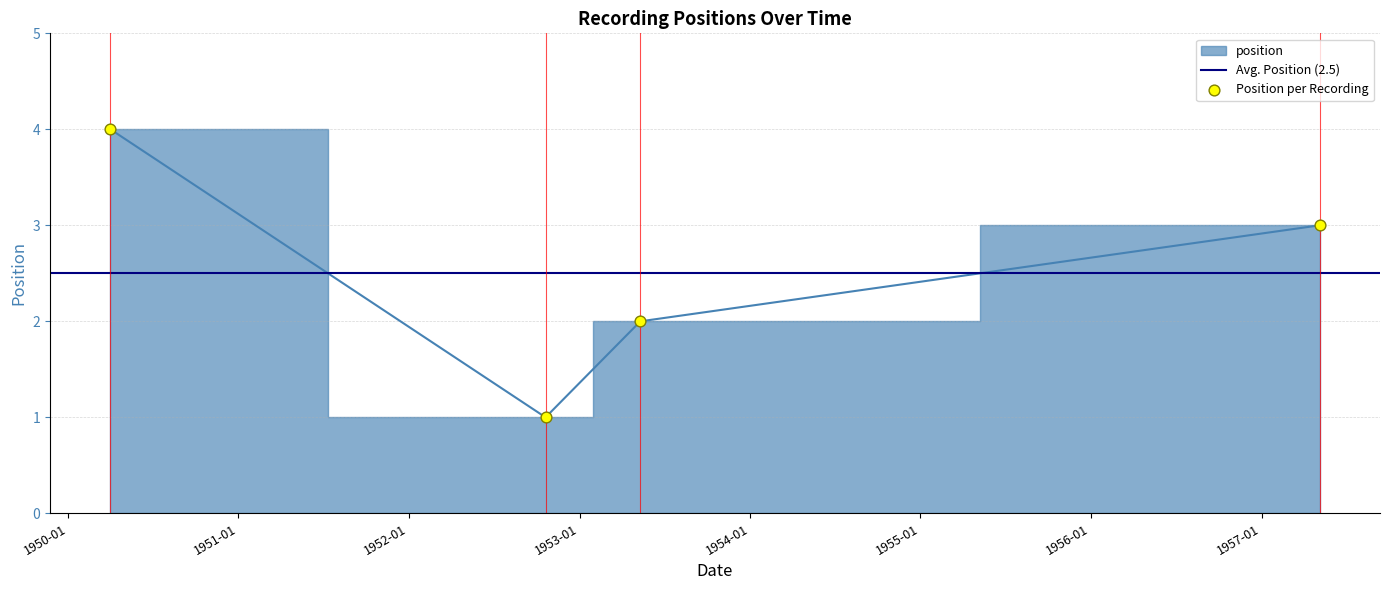

What is the ratio of the value at 1953-05-11 to the value at 1950-04-02?

0.5